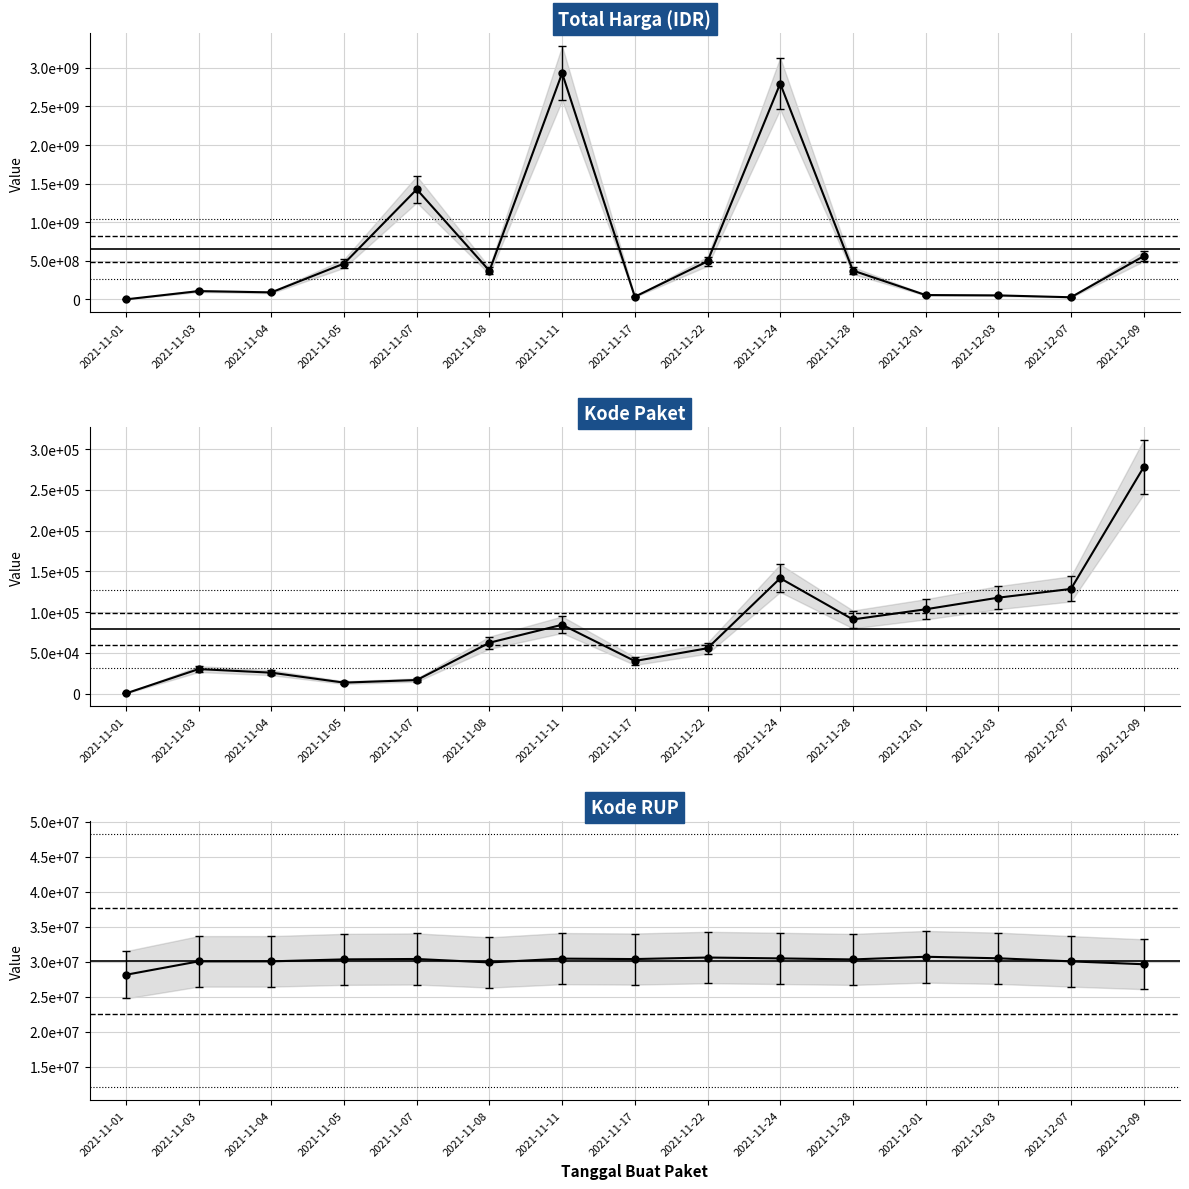

How many data points in Kode RUP are above 30372232?

7